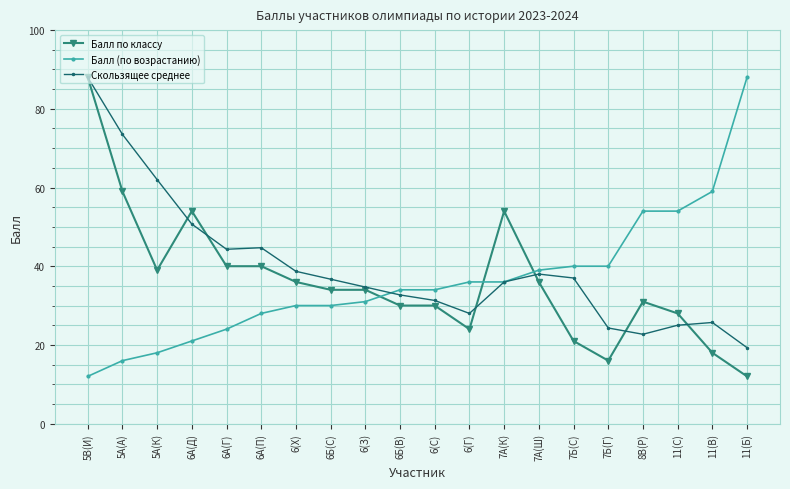

What is the greatest value displayed?

88.0